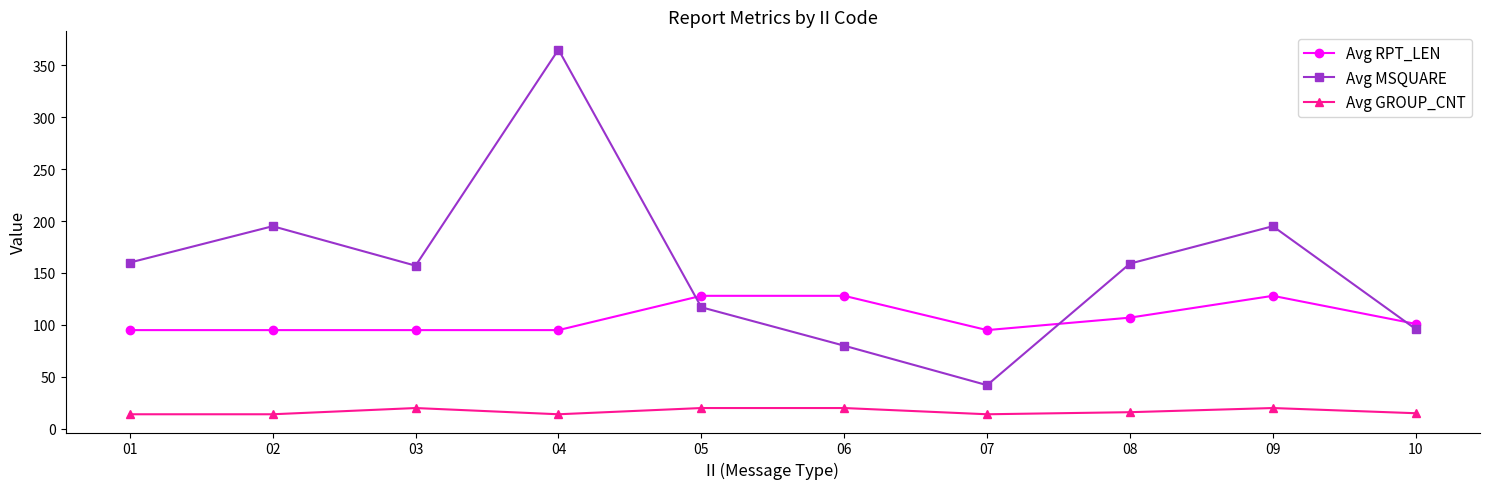

What is the value of the Avg GROUP_CNT point at the 8th from the left?

16